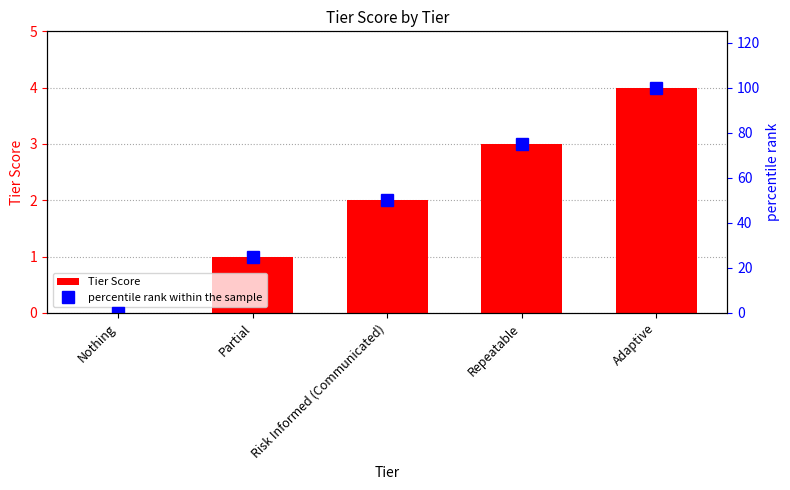

What is the label of the 5th bar from the right?

Nothing